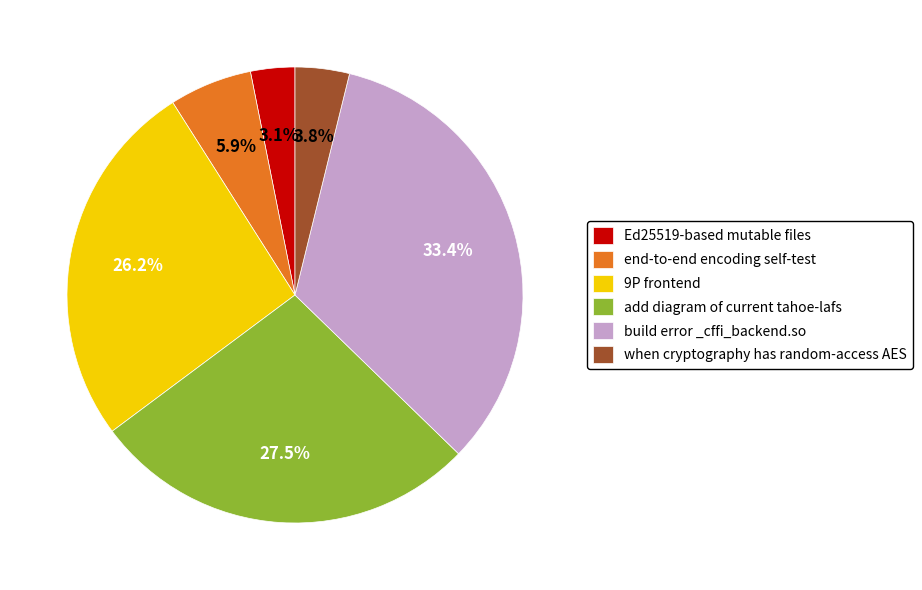

What is the ratio of the value at build error _cffi_backend.so to the value at end-to-end encoding self-test?

5.7